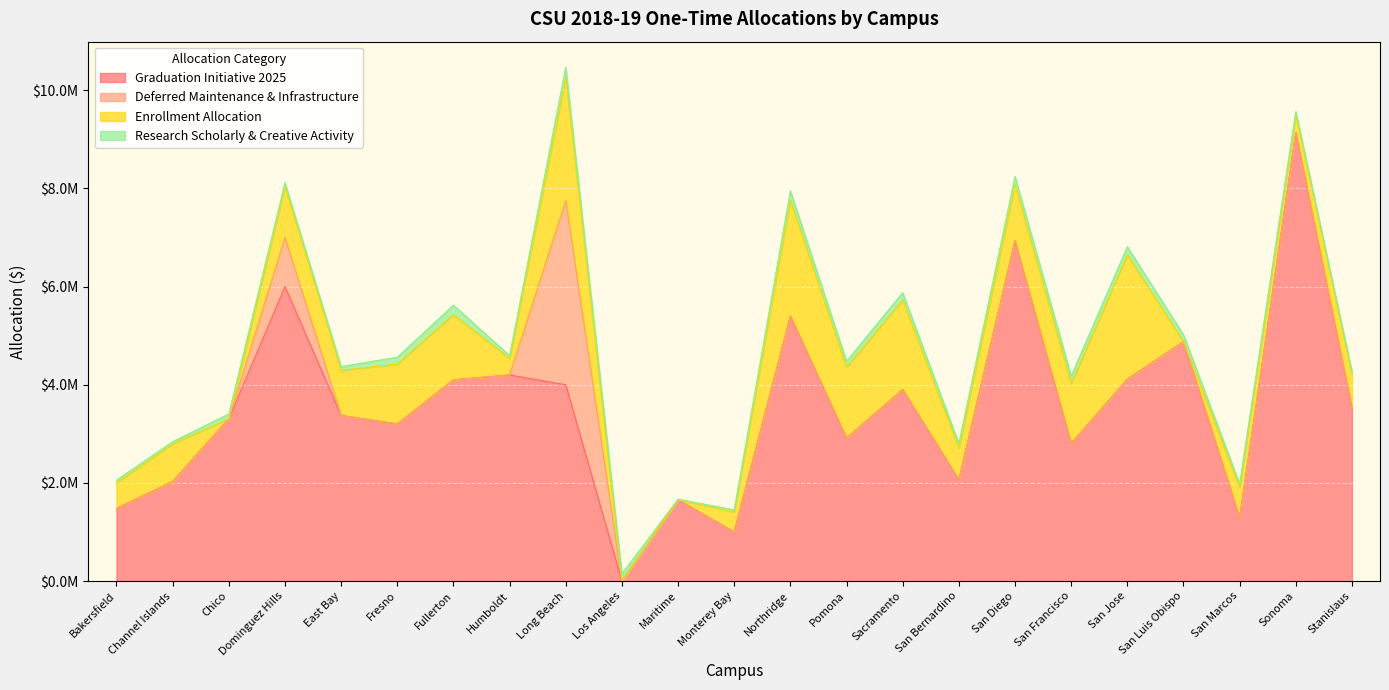

How many positive values does the Deferred Maintenance & Infrastructure series have?

2